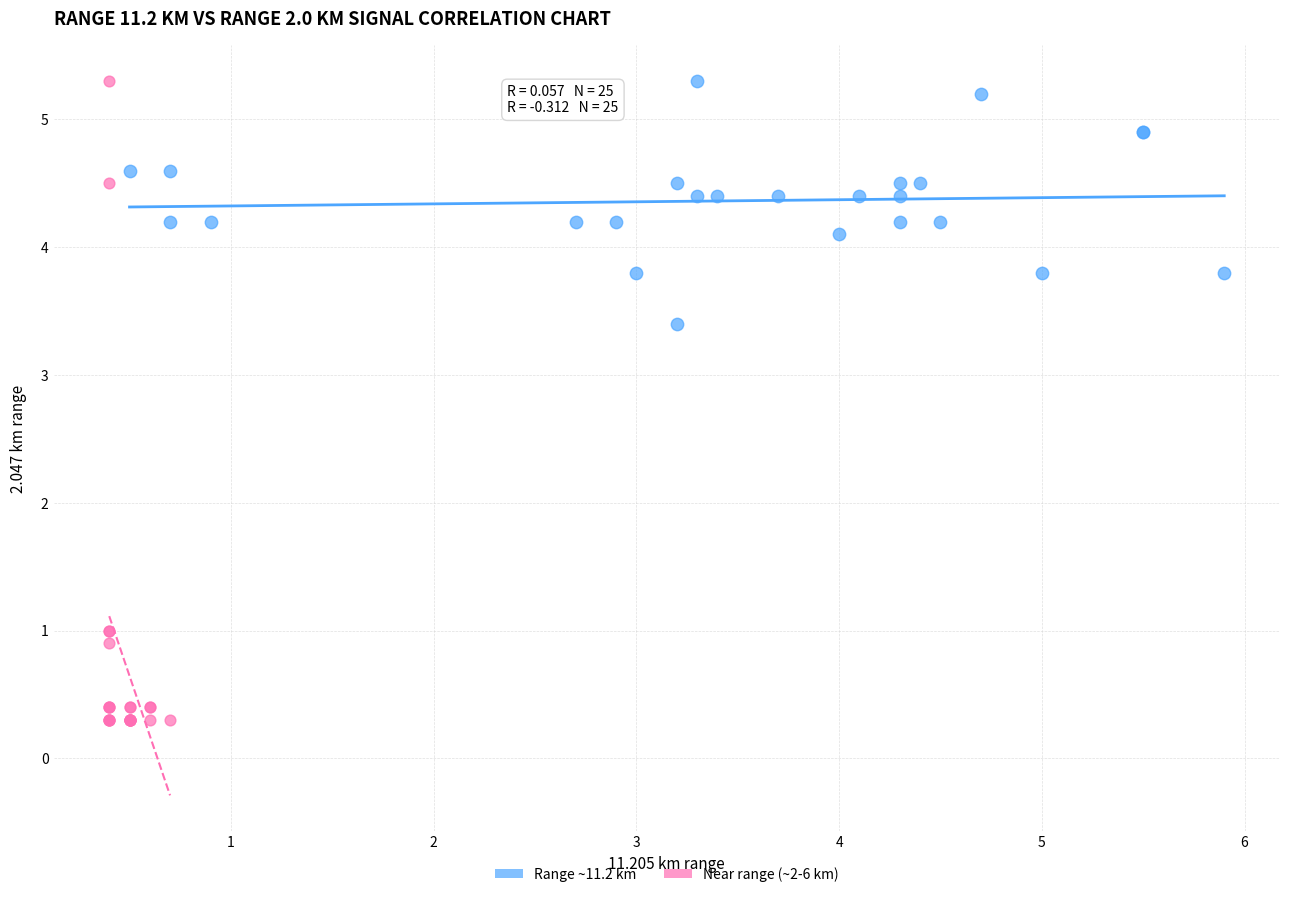

Which series has the largest Y range (max minus min)?

Near range (~2-6 km)